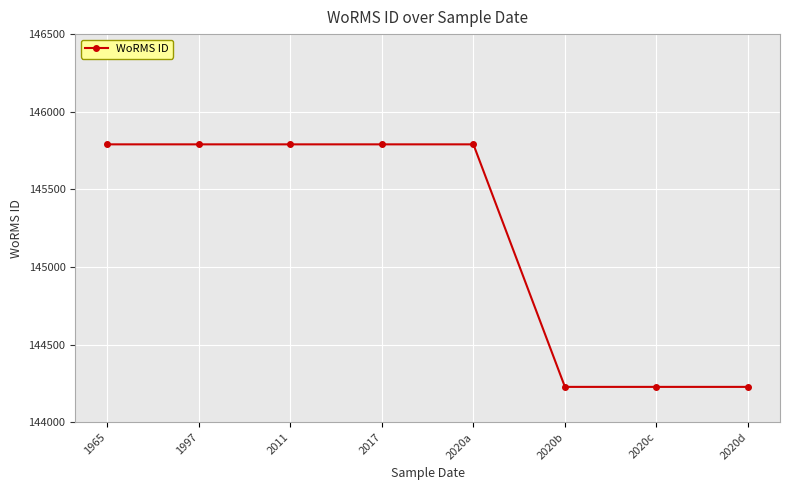

What is the change in value from 2020a to 2020d?

-1562